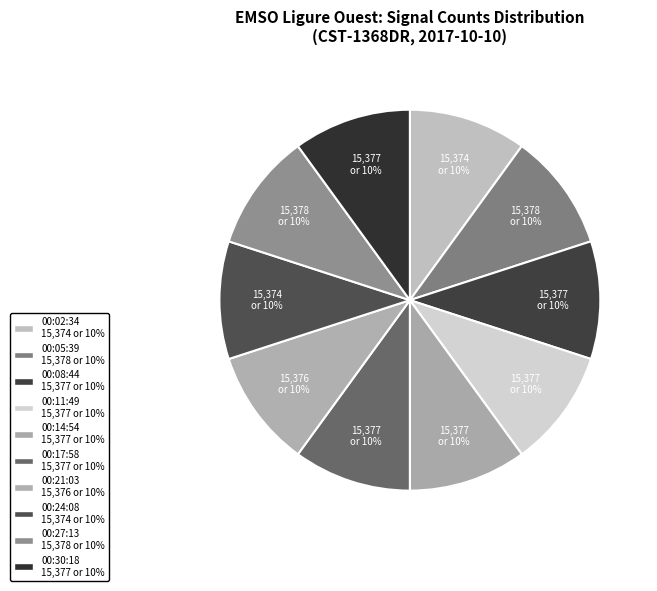

Is the sum of 00:05:39 and 00:30:18 greater than half?

No